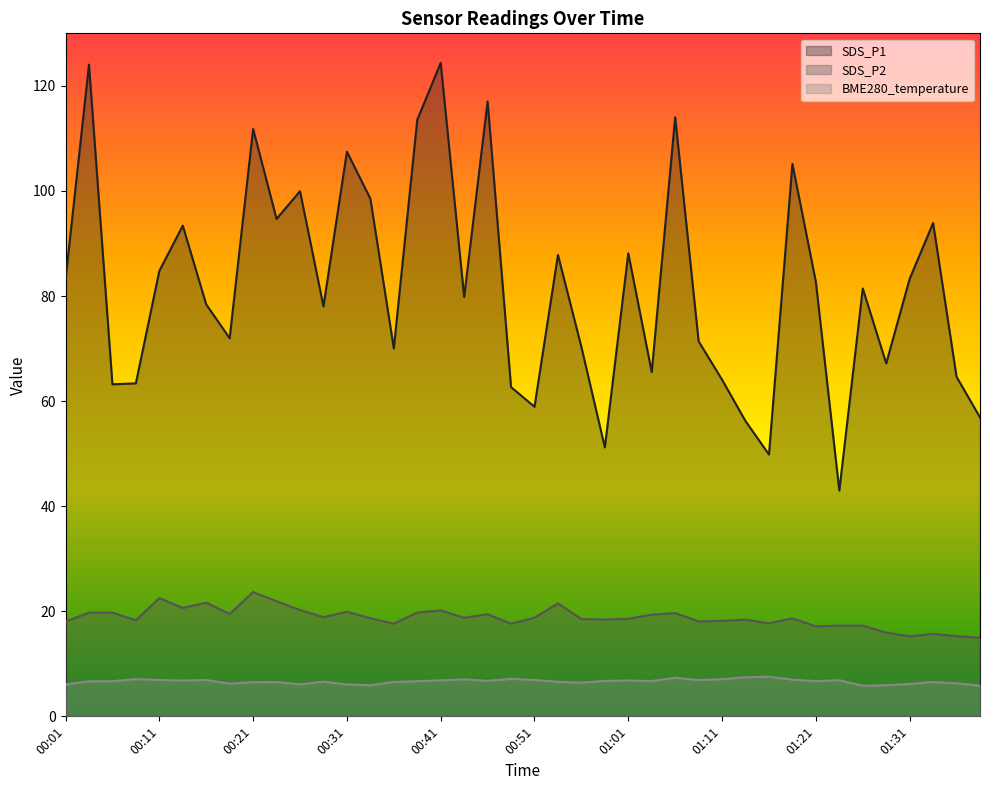

Which category has the lowest value in the BME280_temperature series?

01:26